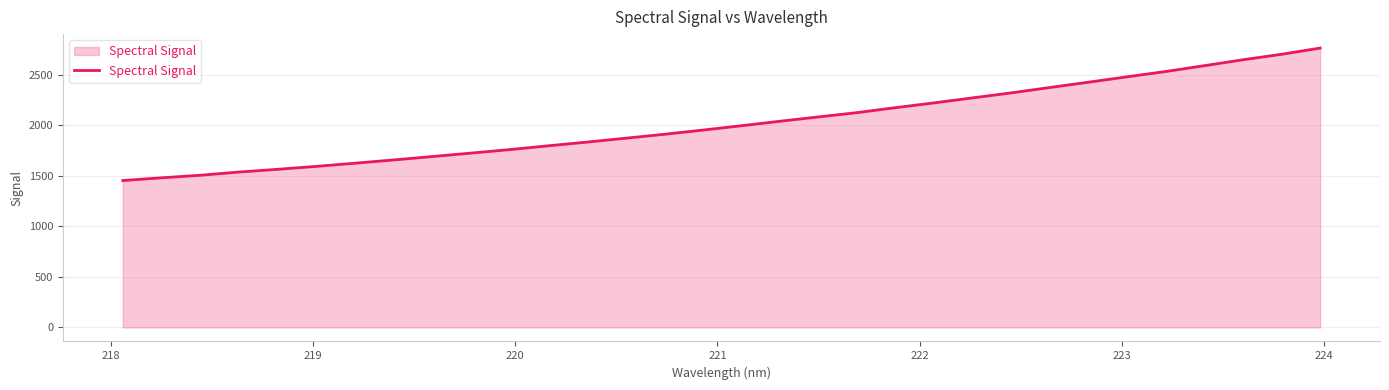

What is the smallest value displayed?

1454.2